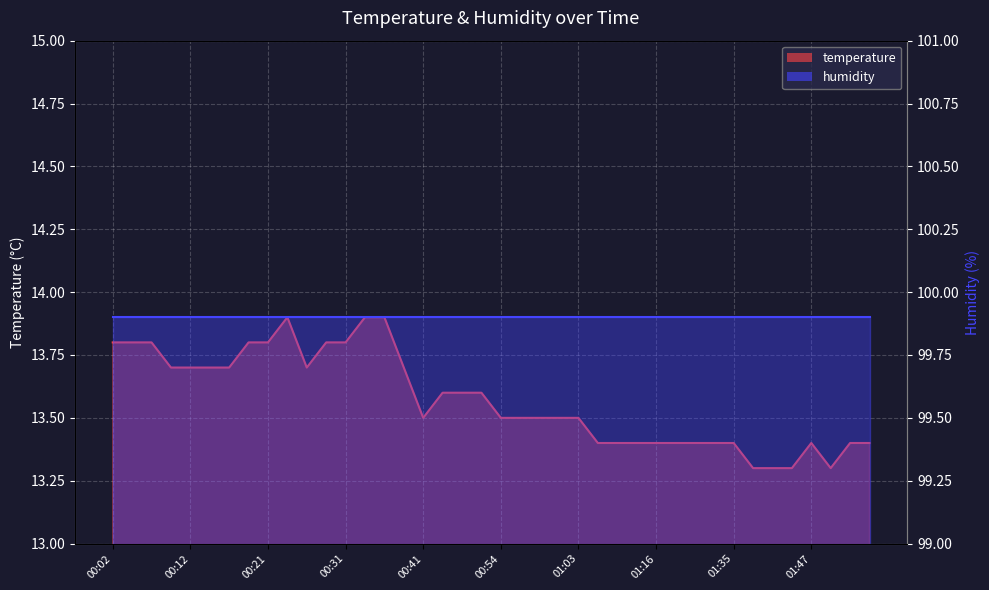

Does the chart display data point markers on the line(s)?

No